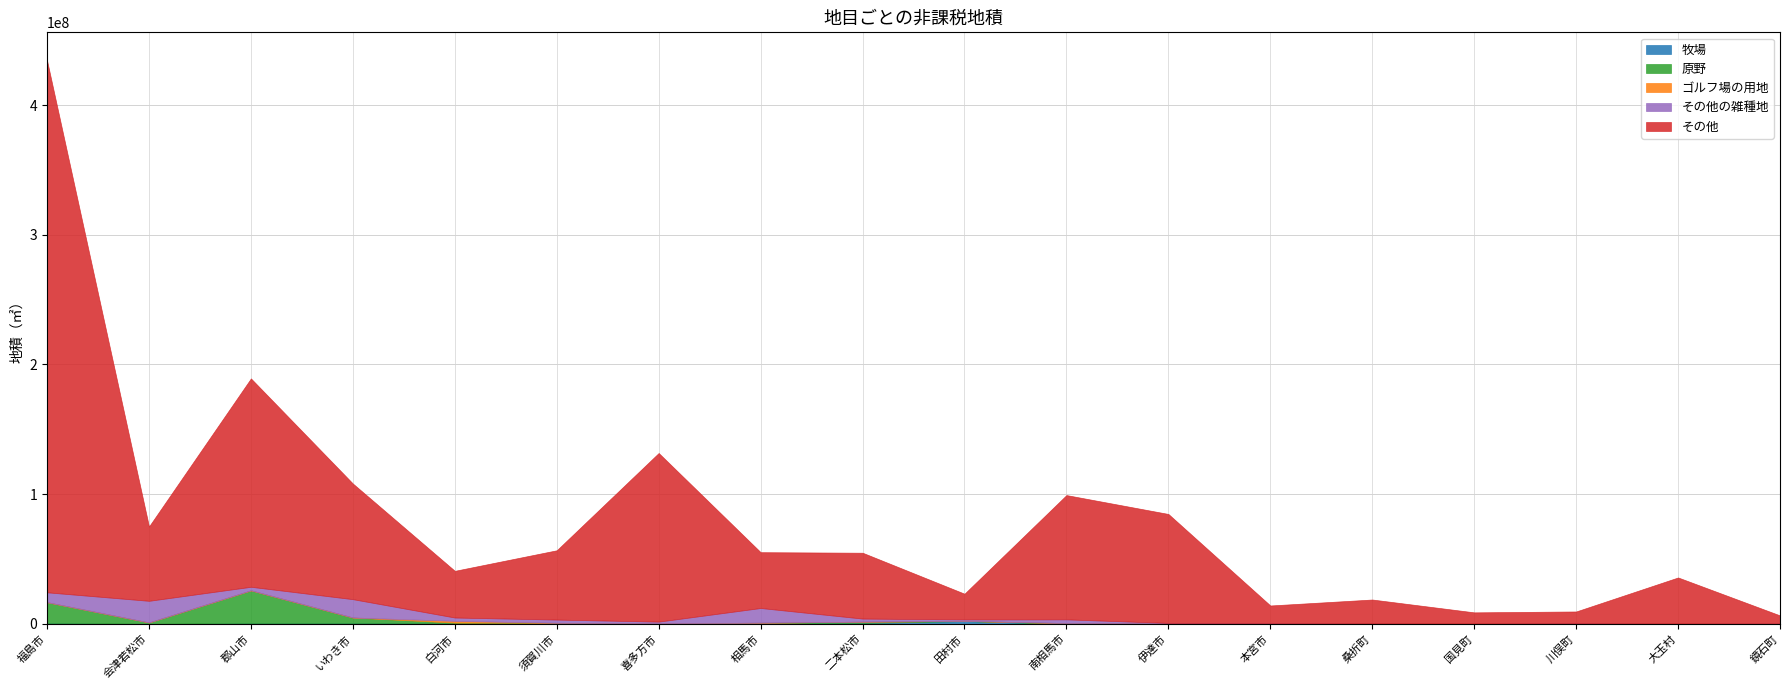

List the series in order of their peak value, highest first.

その他, 原野, その他の雑種地, 牧場, ゴルフ場の用地